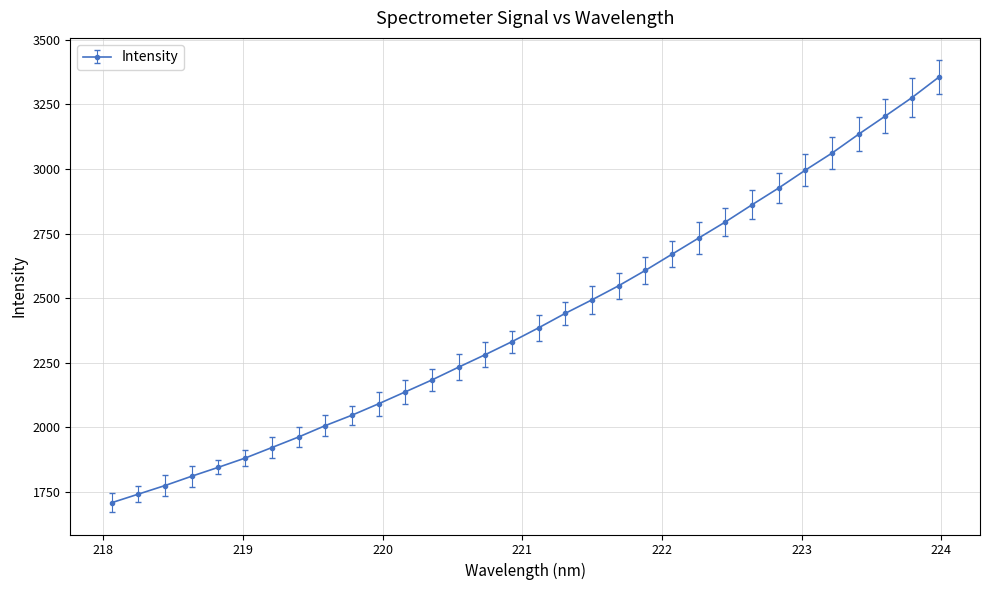

How many data points are less than 2385?

16